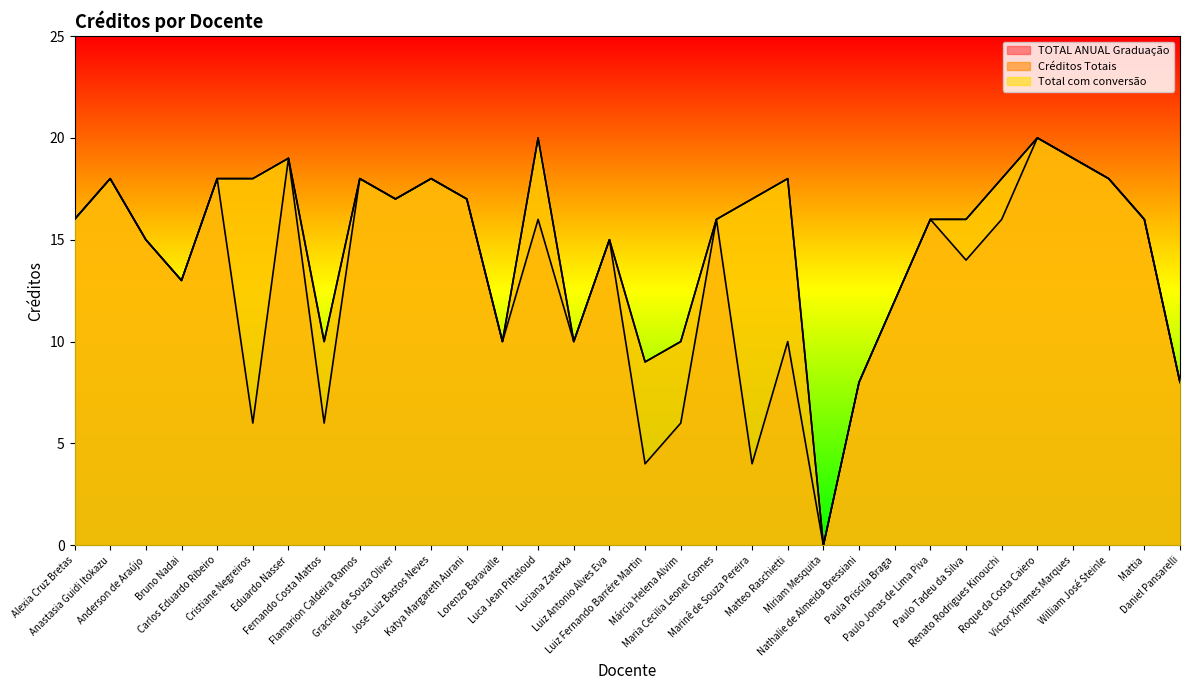

How many lines are shown in the chart?

3